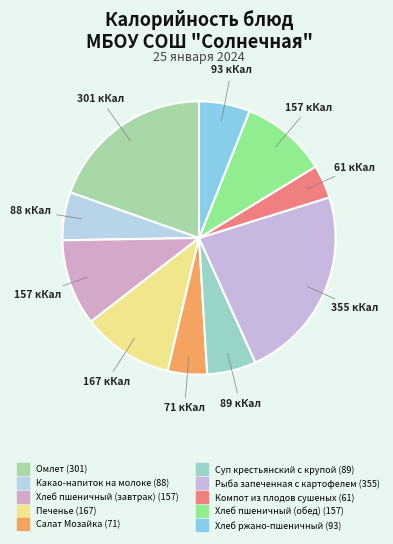

To the nearest percent, what portion does Хлеб пшеничный (обед) represent?

10%